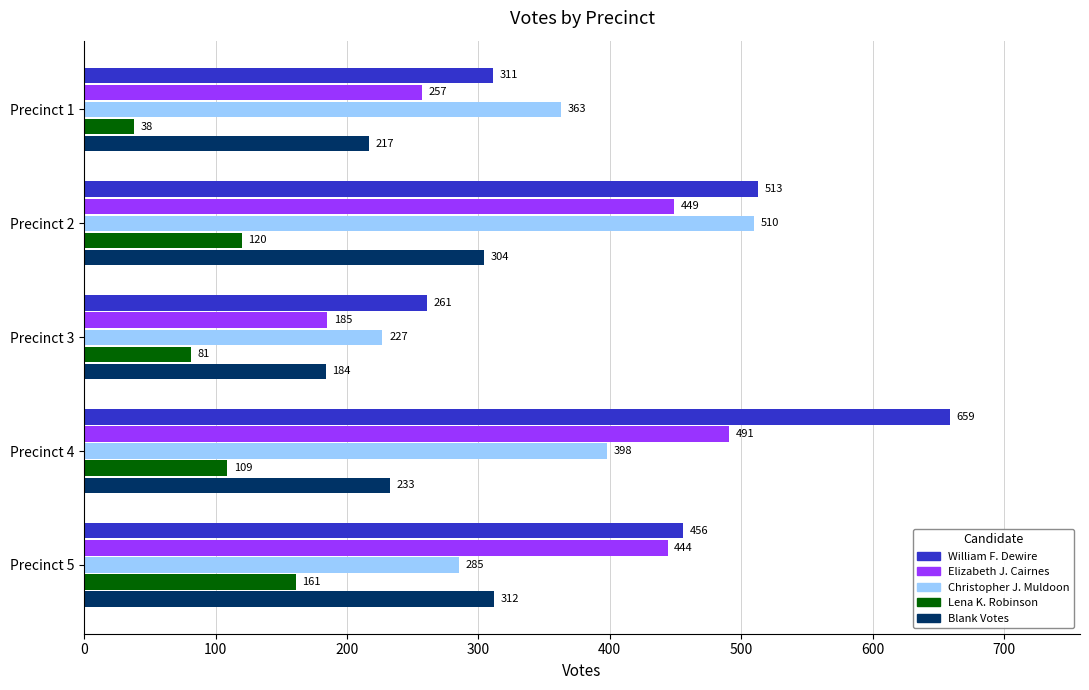

Which series has the largest range (max minus min)?

William F. Dewire